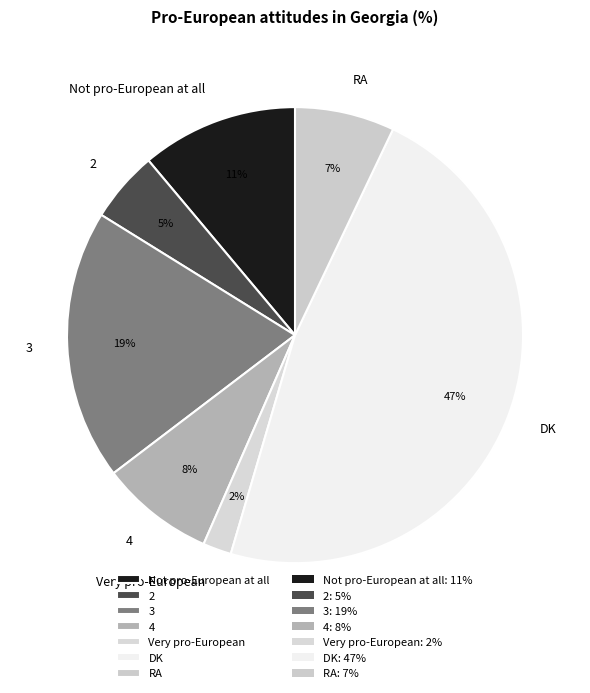

Which slice is the smallest?

Very pro-European